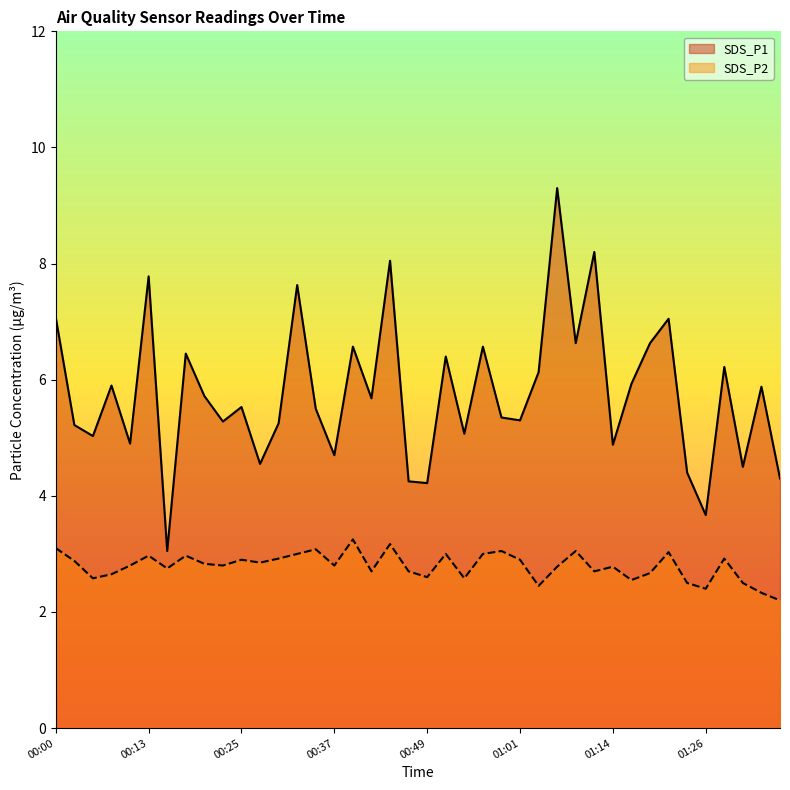

List the series in order of their overall mean, lowest first.

SDS_P2, SDS_P1